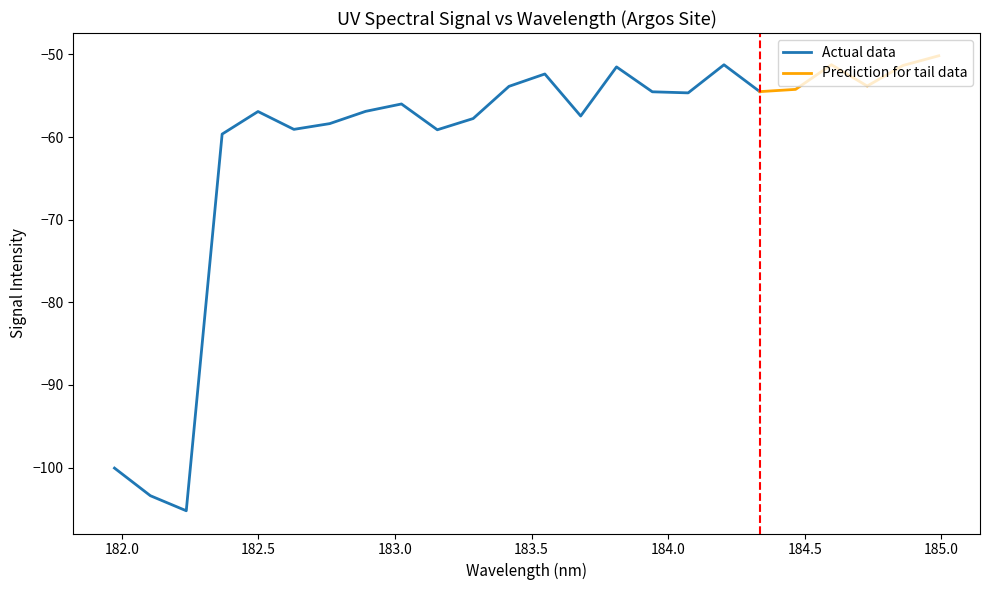

Does the chart have visible grid lines?

No